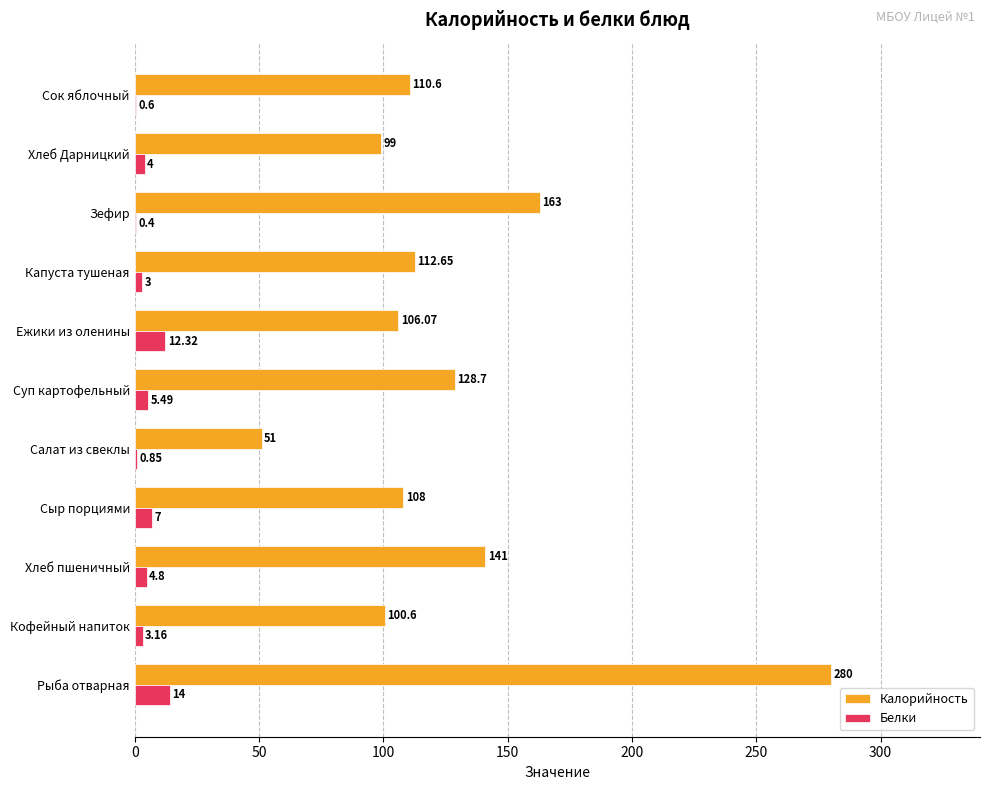

Which label corresponds to the largest value in the chart?

Рыба отварная